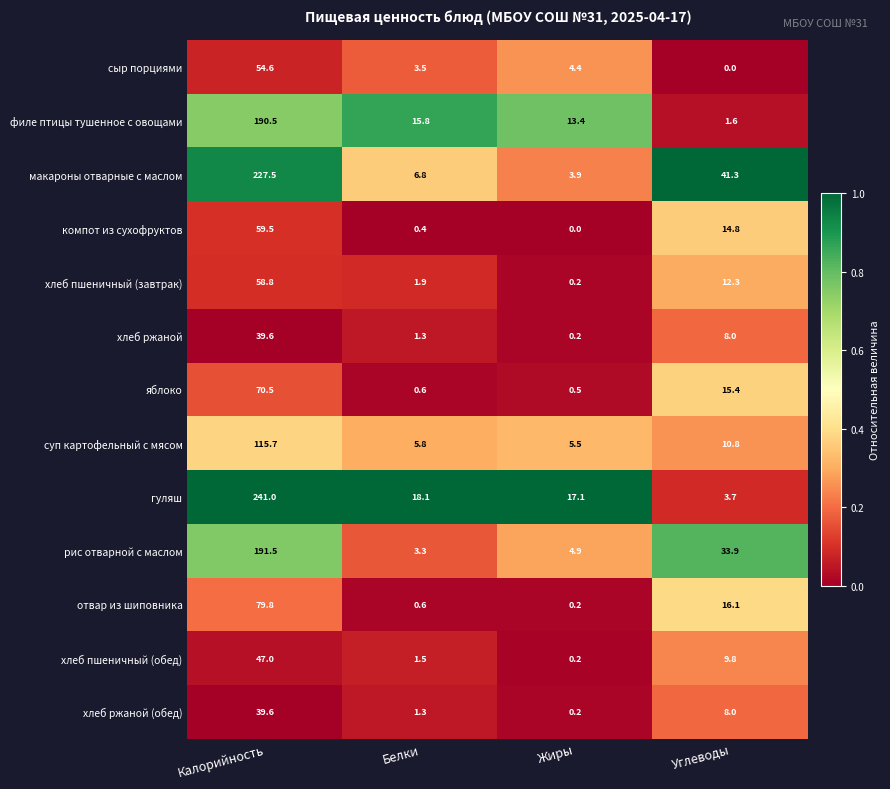

What is the difference between the highest and lowest values at Углеводы?

41.3